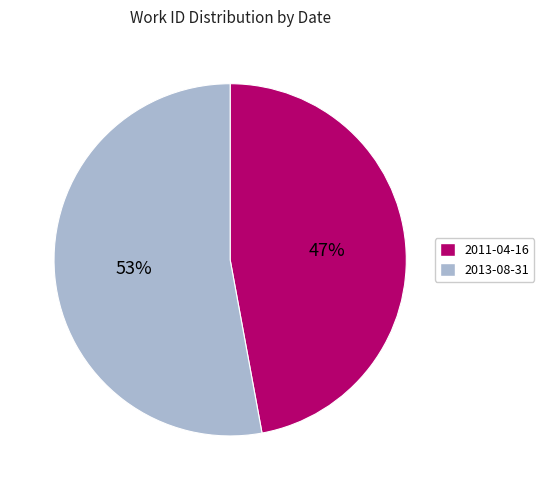

Count the number of slices in the pie.

2